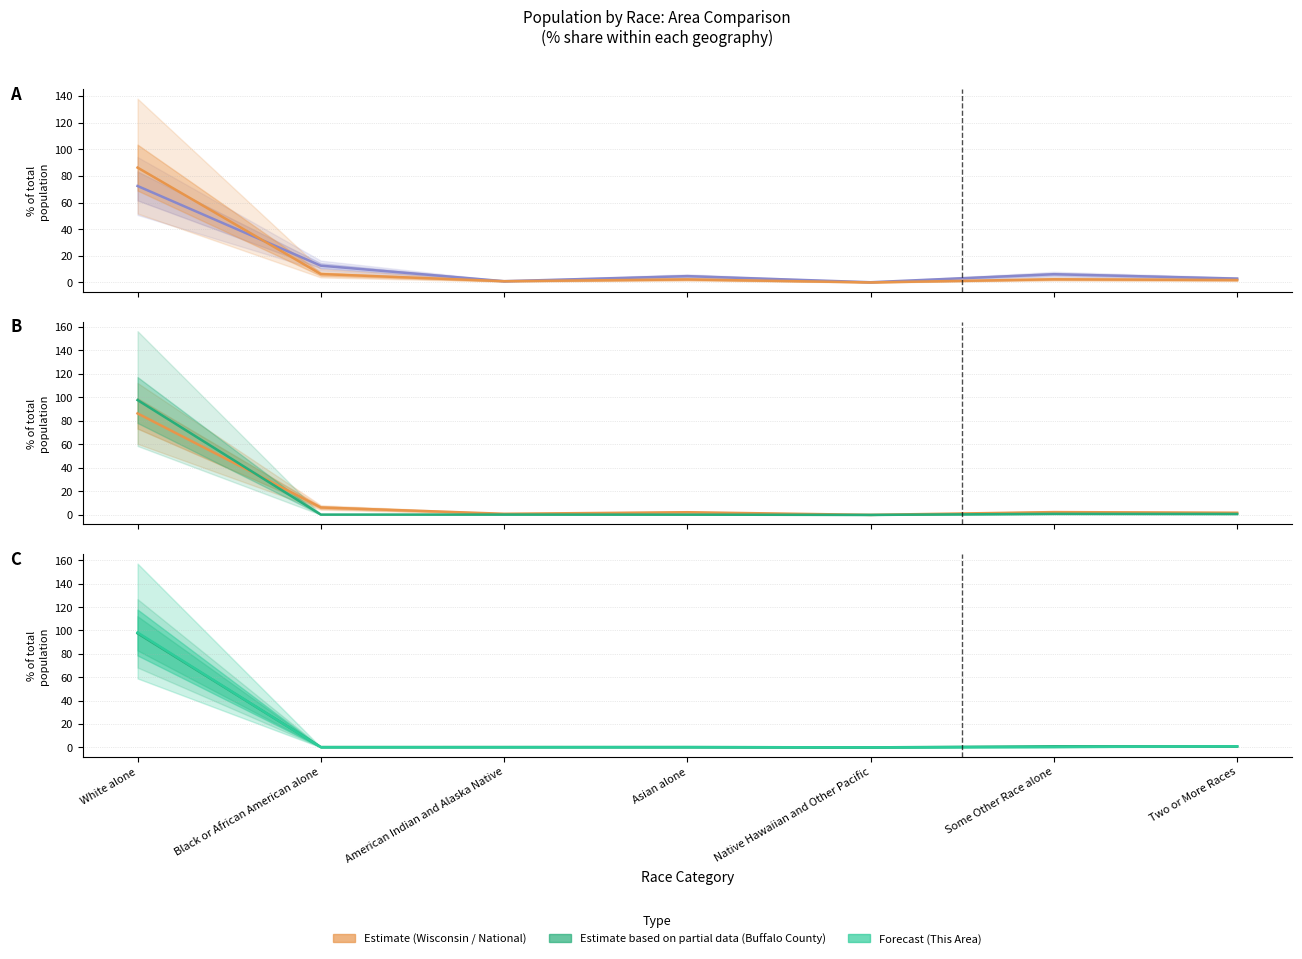

True or false: Wisconsin has a value of 0.0 at Native Hawaiian and Other Pacific.

False